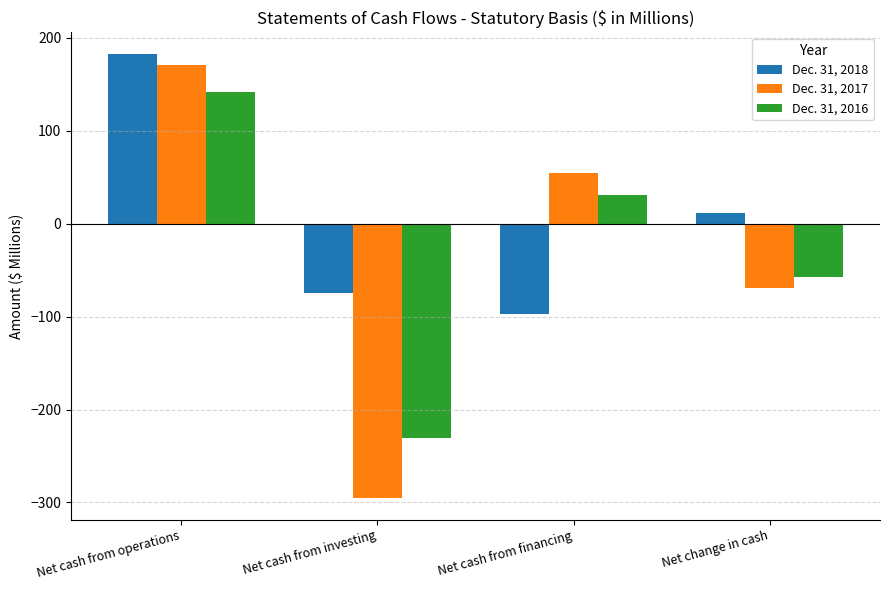

What value does the Dec. 31, 2018 series have at Net cash from operations?

182.2